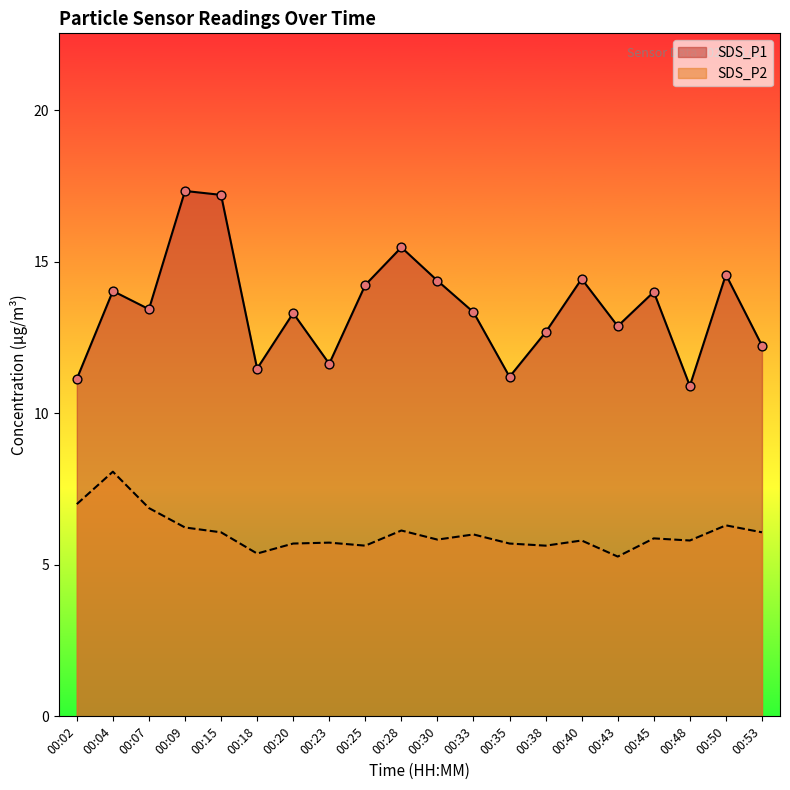

What are all the series names shown in the legend?

SDS_P1, SDS_P2